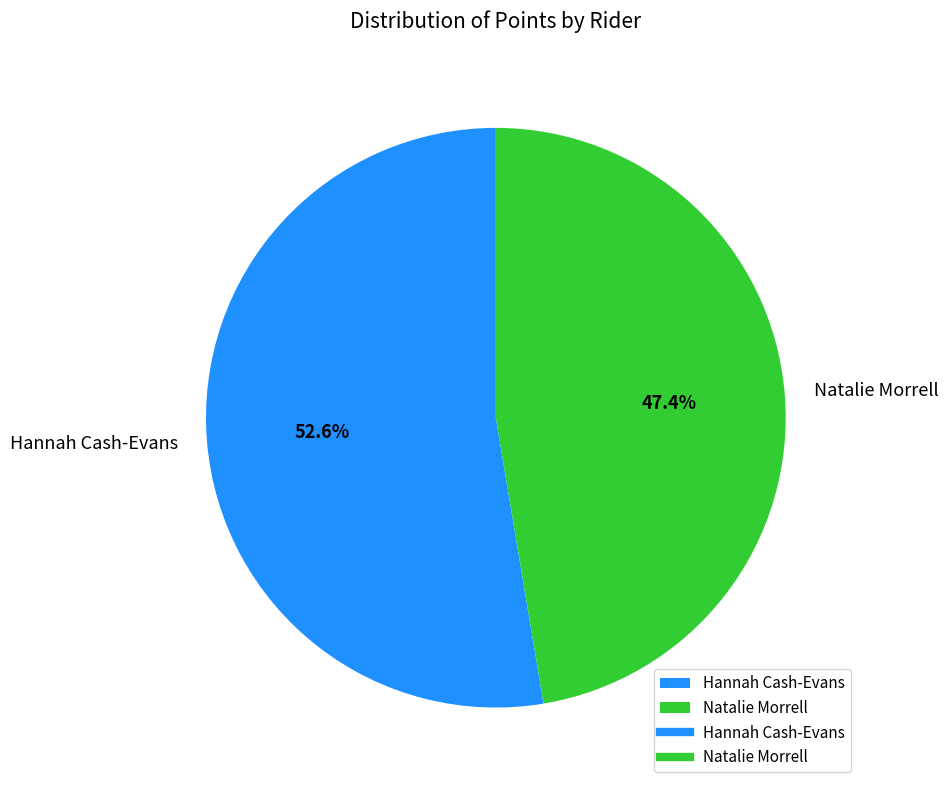

Which category has the smallest portion of the pie?

Natalie Morrell